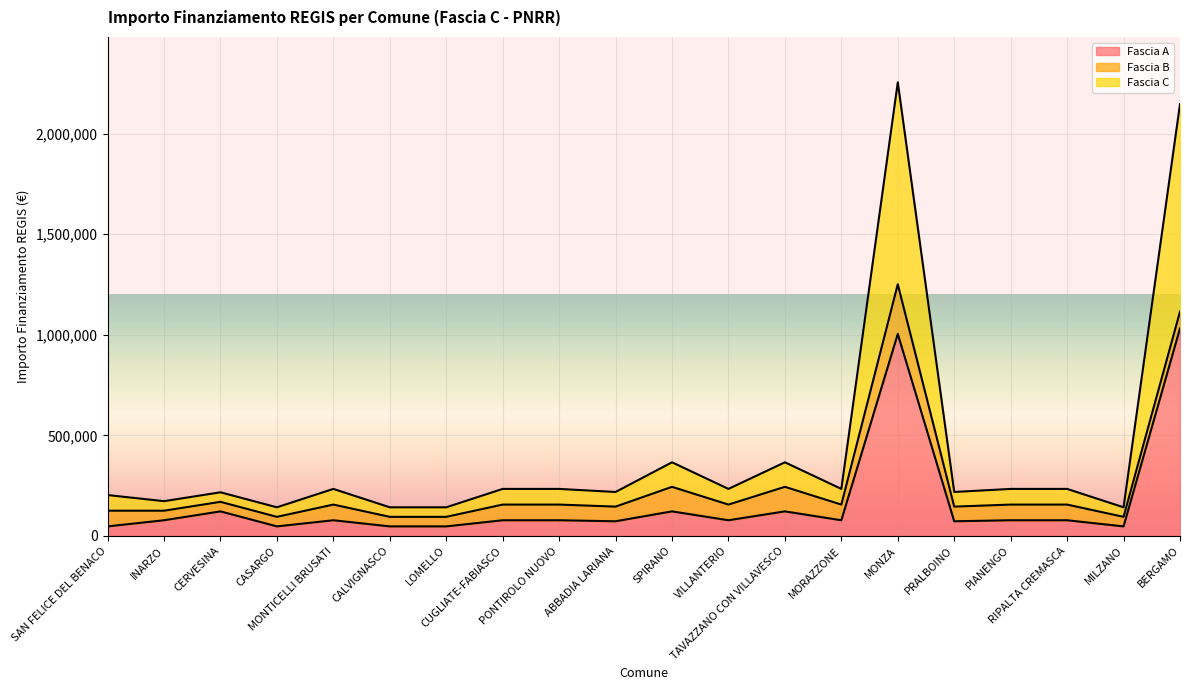

The value of Fascia C at SAN FELICE DEL BENACO is 127112. True or false?

False